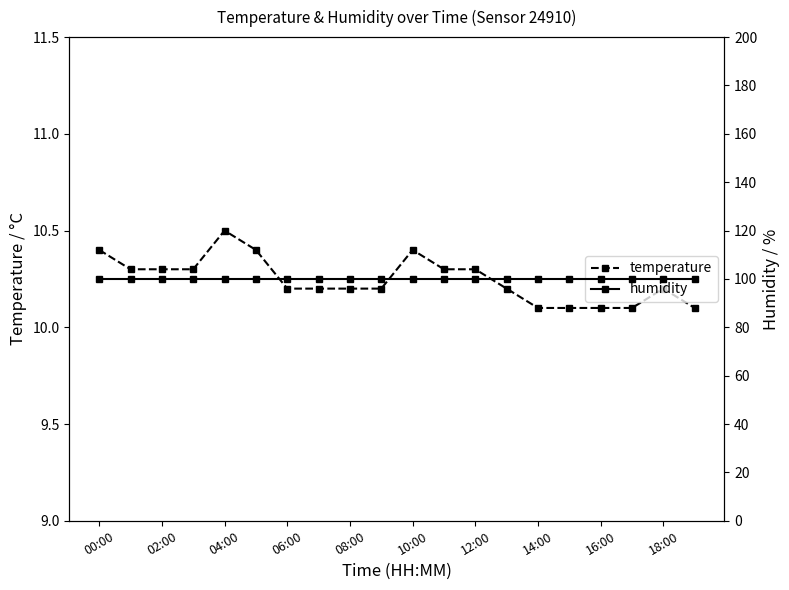

What is the label of the 7th point from the right?

13